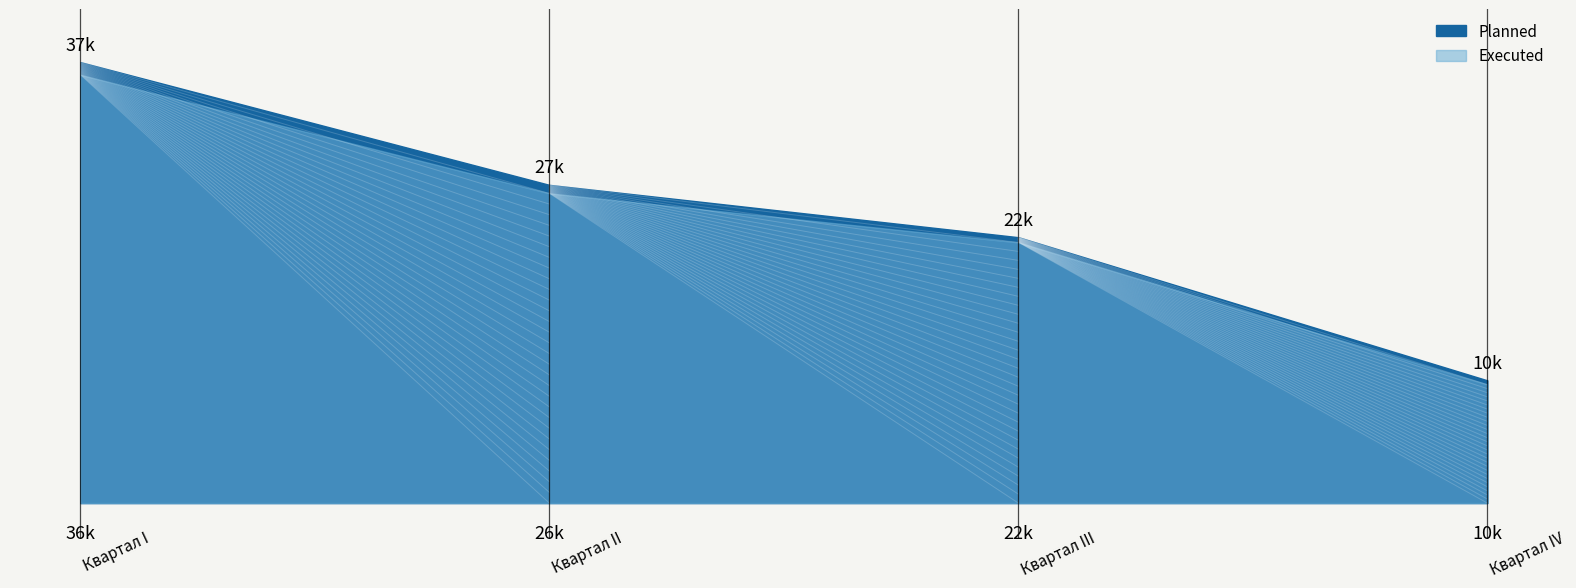

True or false: Planned has a value of 15733.4 at Квартал II.

False